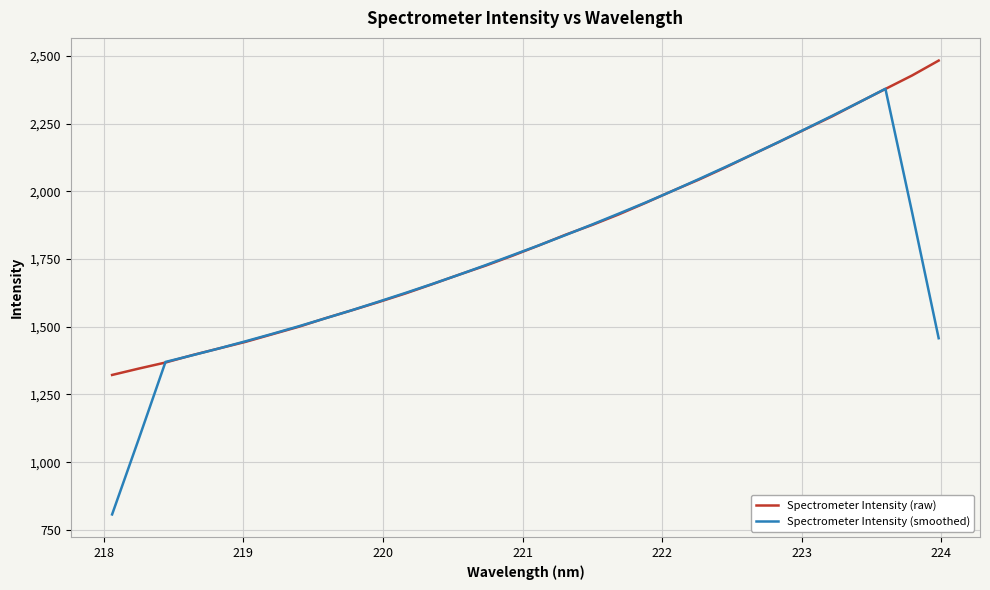

List the series in order of their peak value, highest first.

Spectrometer Intensity (raw), Spectrometer Intensity (smoothed)